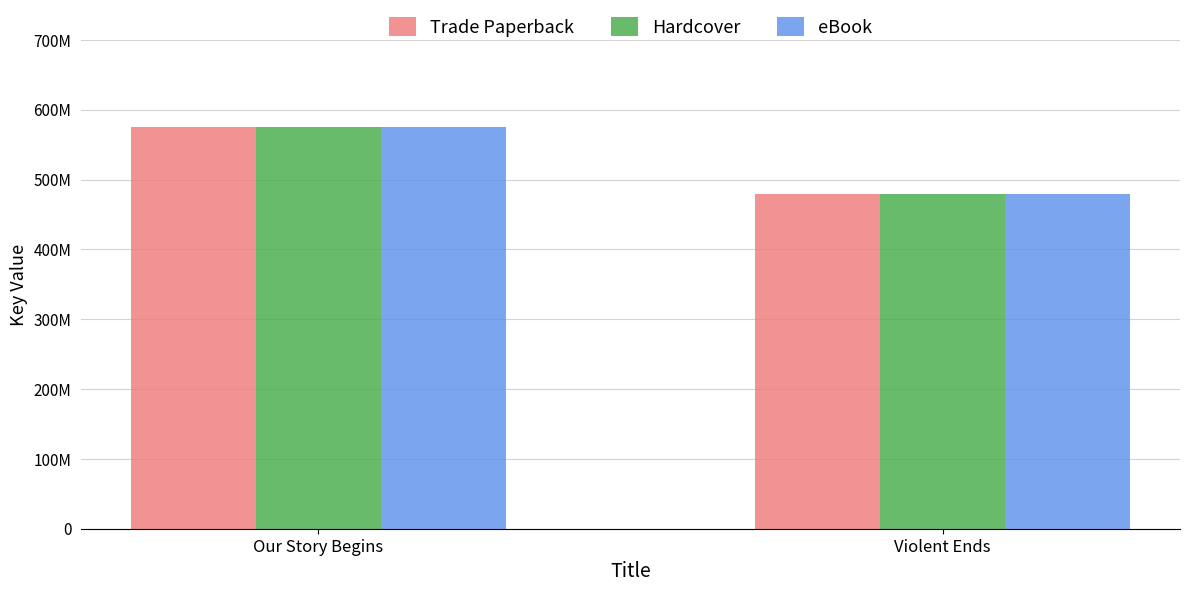

Is the value of Trade Paperback at Violent Ends greater than the value of Hardcover at Violent Ends?

No